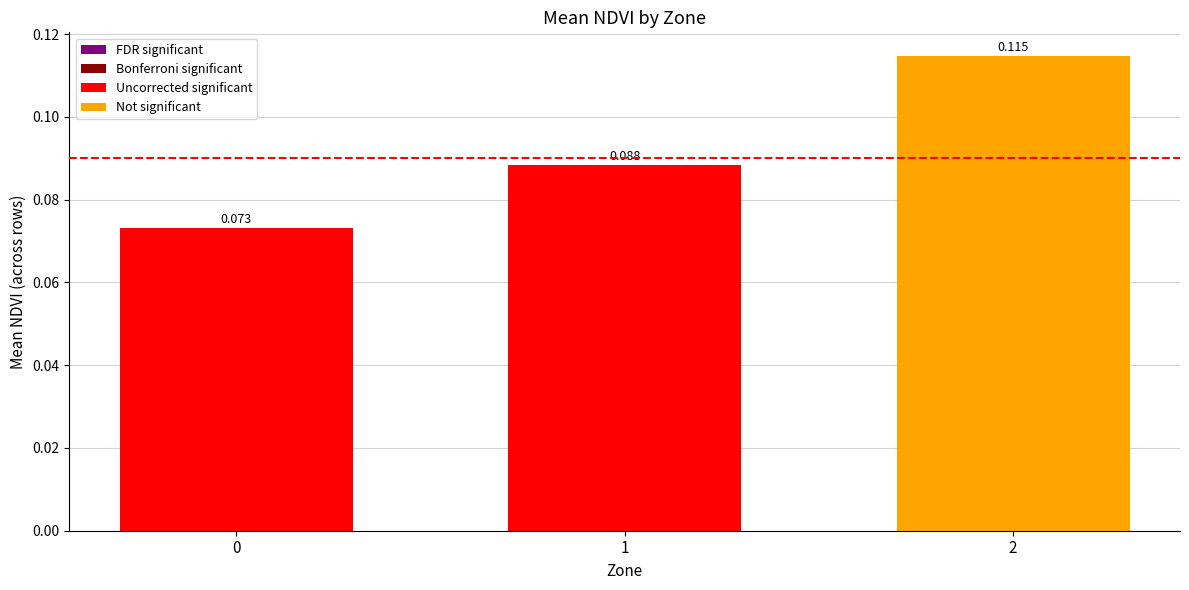

What is the value of the 2nd bar from the left?

0.1